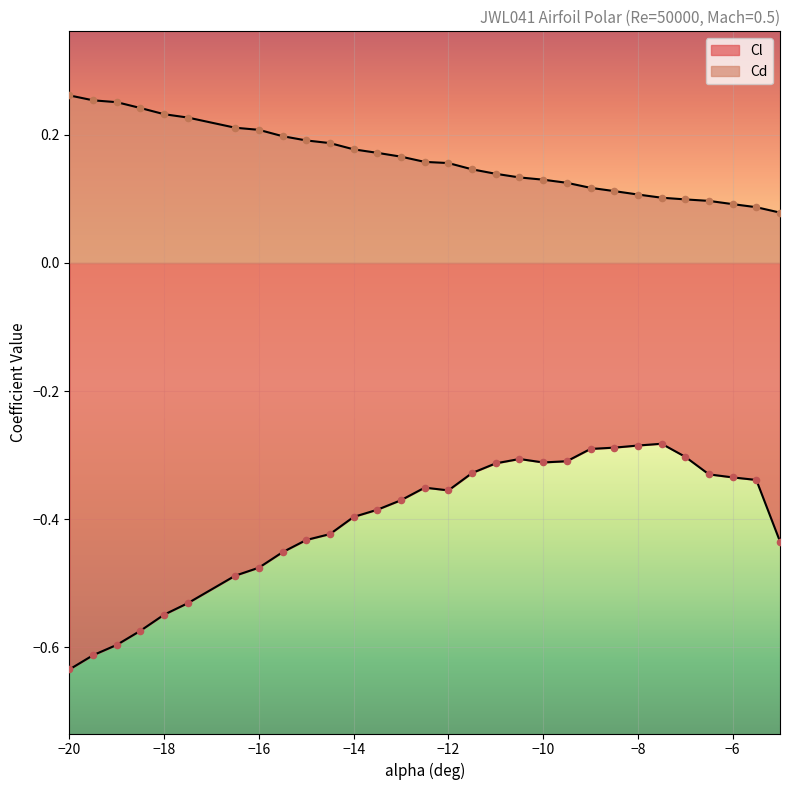

Which series contains the lowest Y value?

Cl